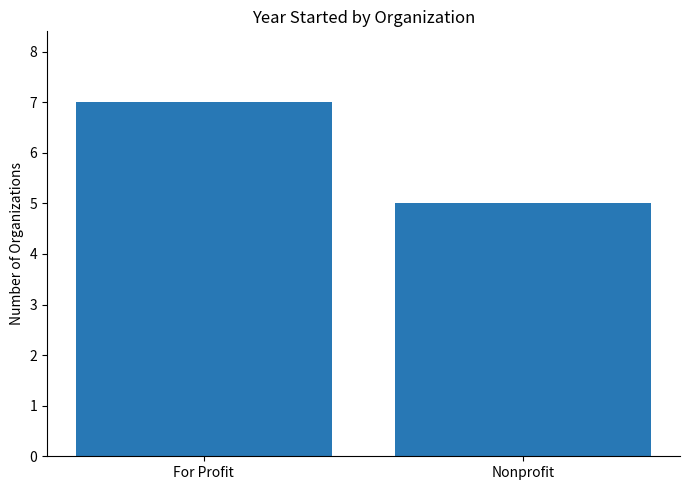

Reading left to right, list all the values displayed in this chart.

For Profit=7	Nonprofit=5